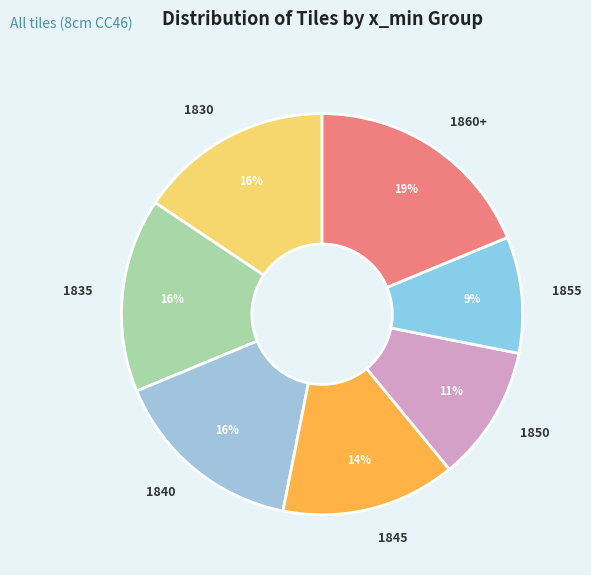

What percentage is the 1860+ slice, to the nearest percent?

19%